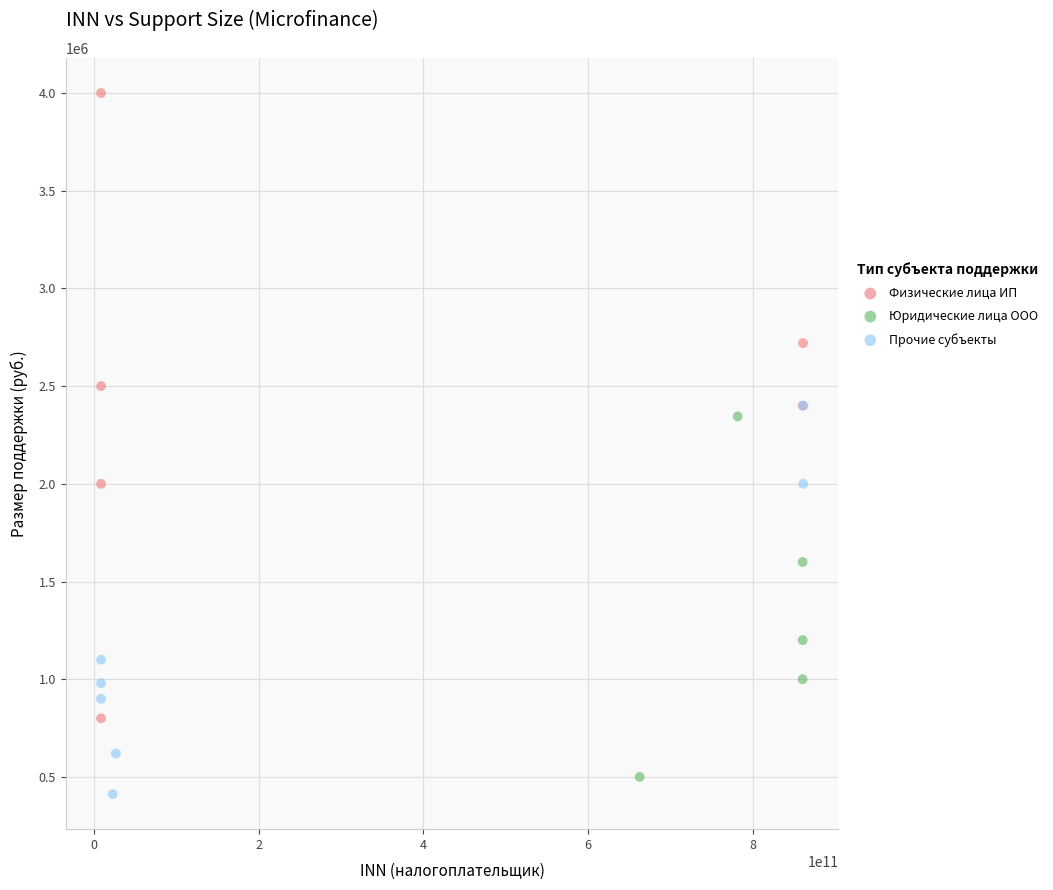

Which series has the largest Y range (max minus min)?

Физические лица ИП